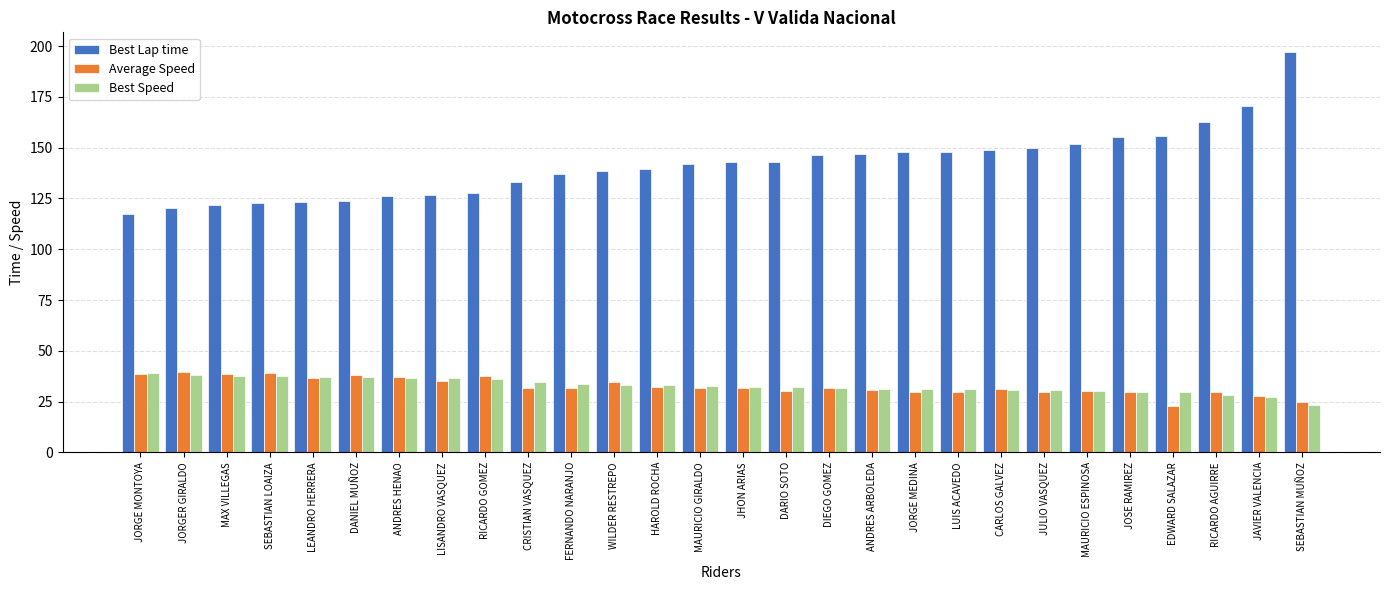

How many series are shown in this chart?

3